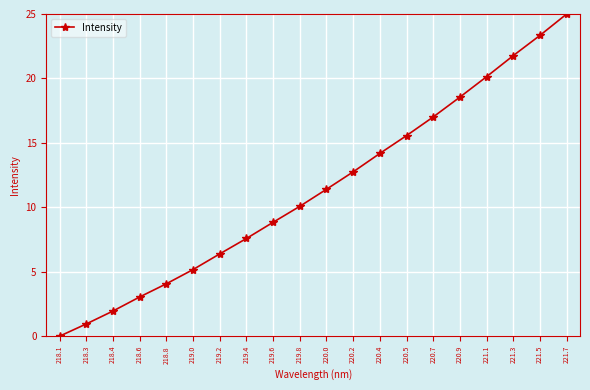

What position from the left is 218.4?

3